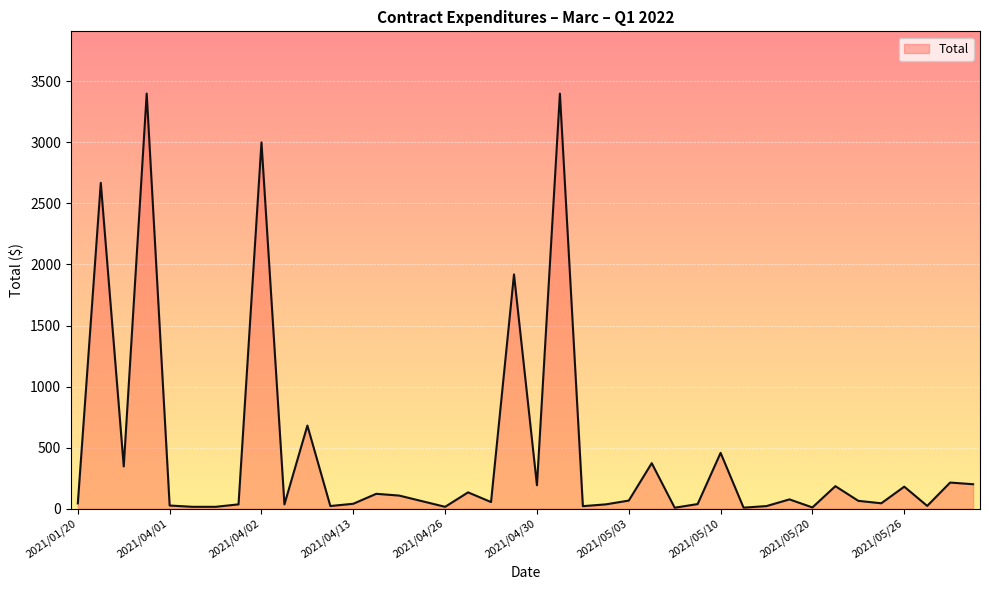

What is the difference between the maximum and minimum values?

3392.1